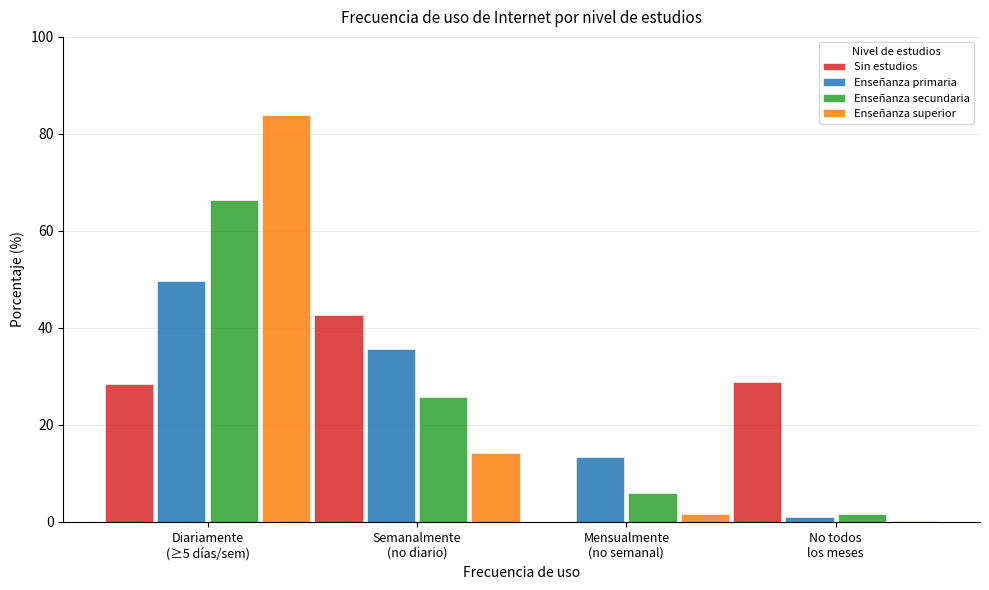

What is the greatest value displayed?

83.8